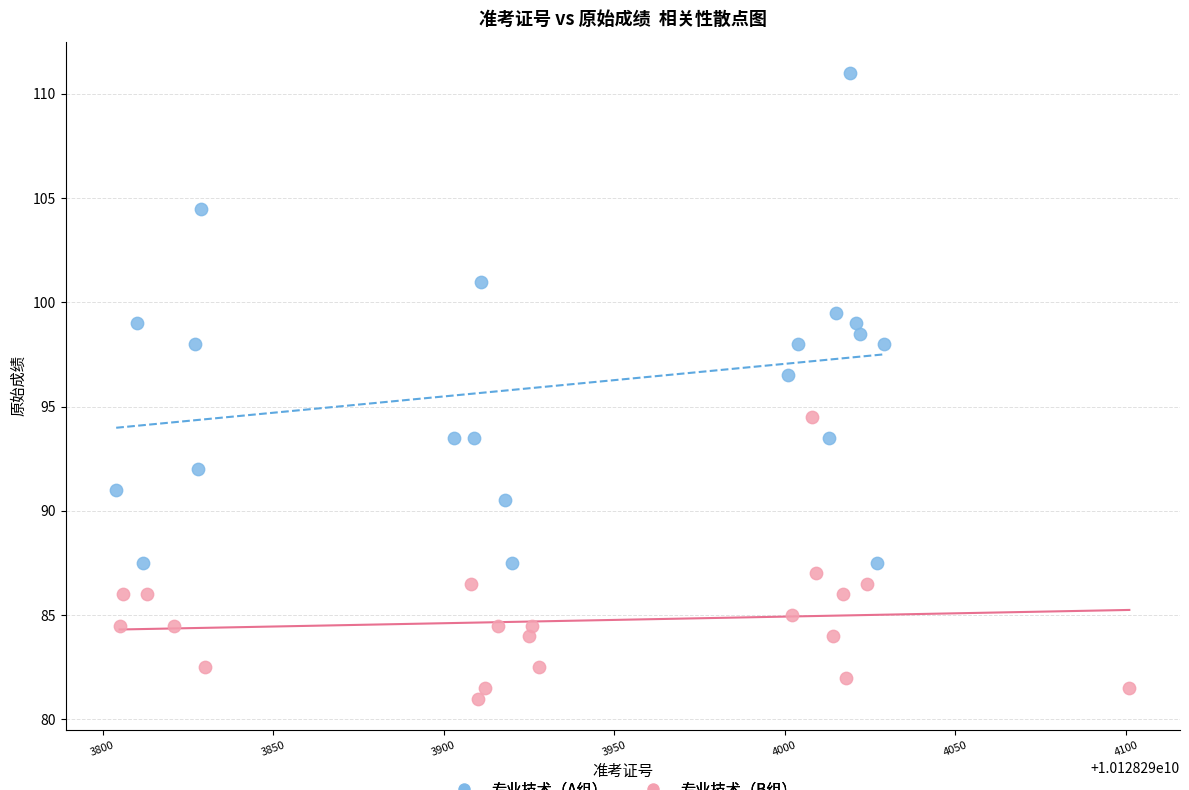

Which series reaches the maximum Y coordinate?

专业技术（A组）